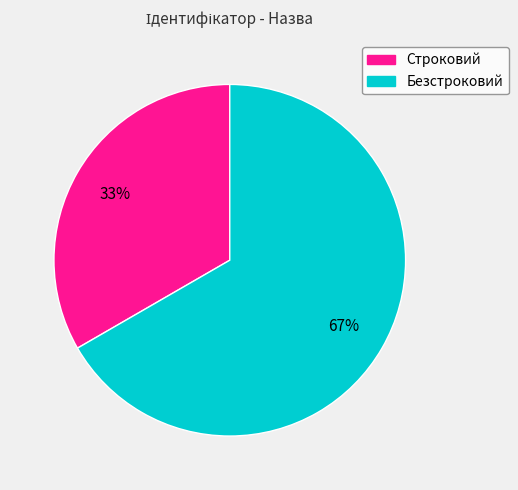

How many slices are in this pie chart?

2